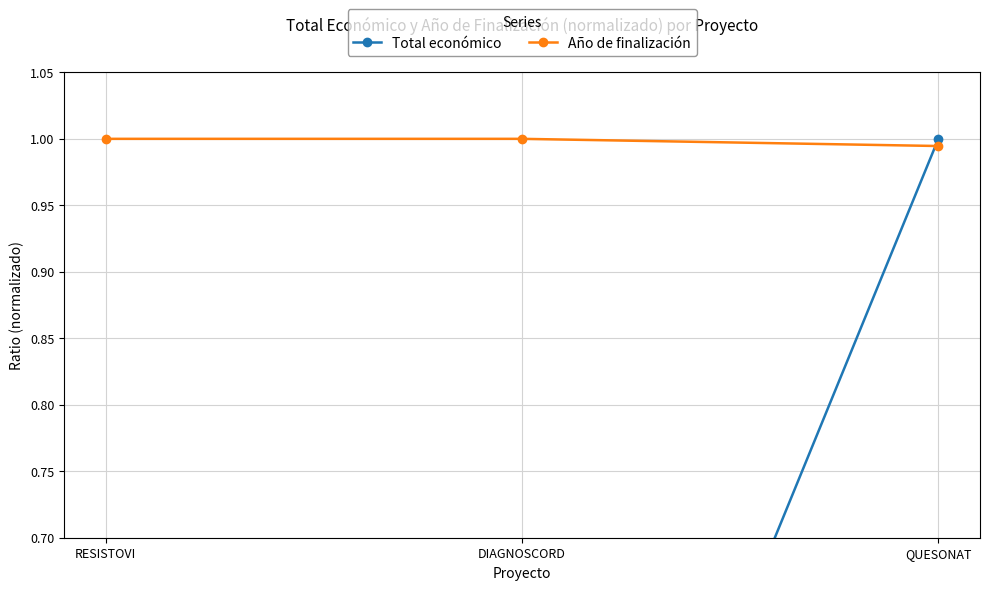

Which label corresponds to the smallest value in the chart?

RESISTOVI